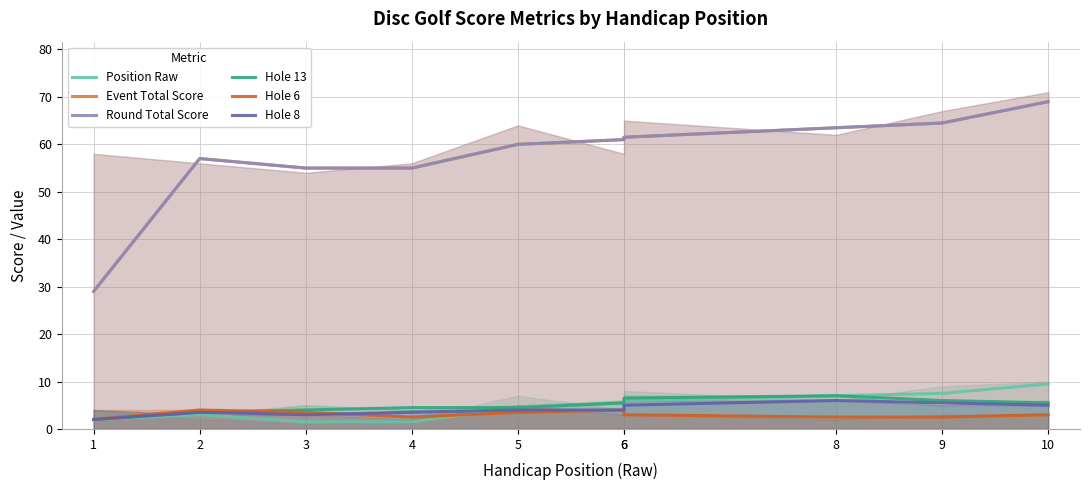

How many interior local peaks does the Hole 8 series have?

2